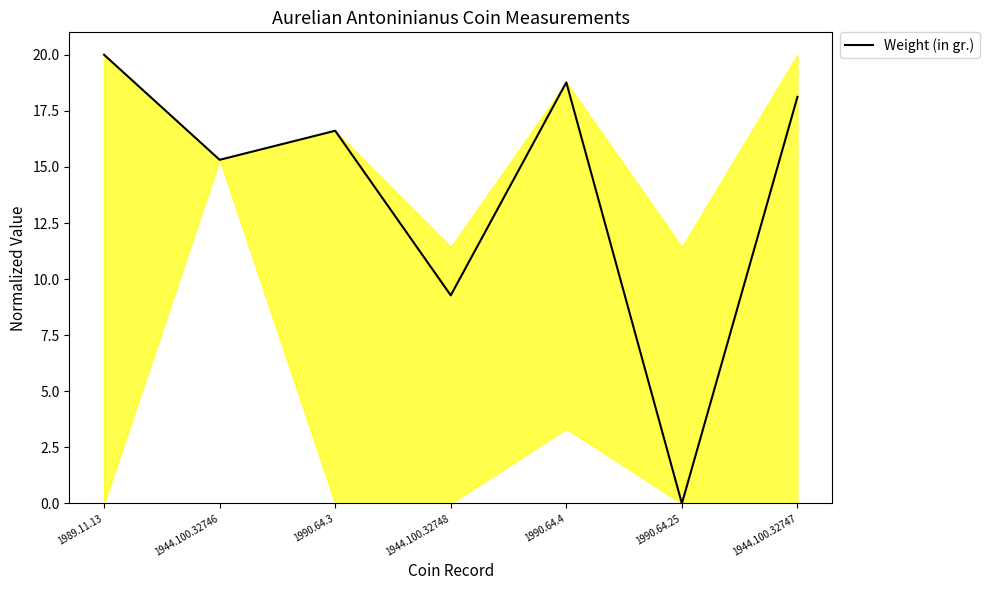

How many lines are shown in the chart?

1